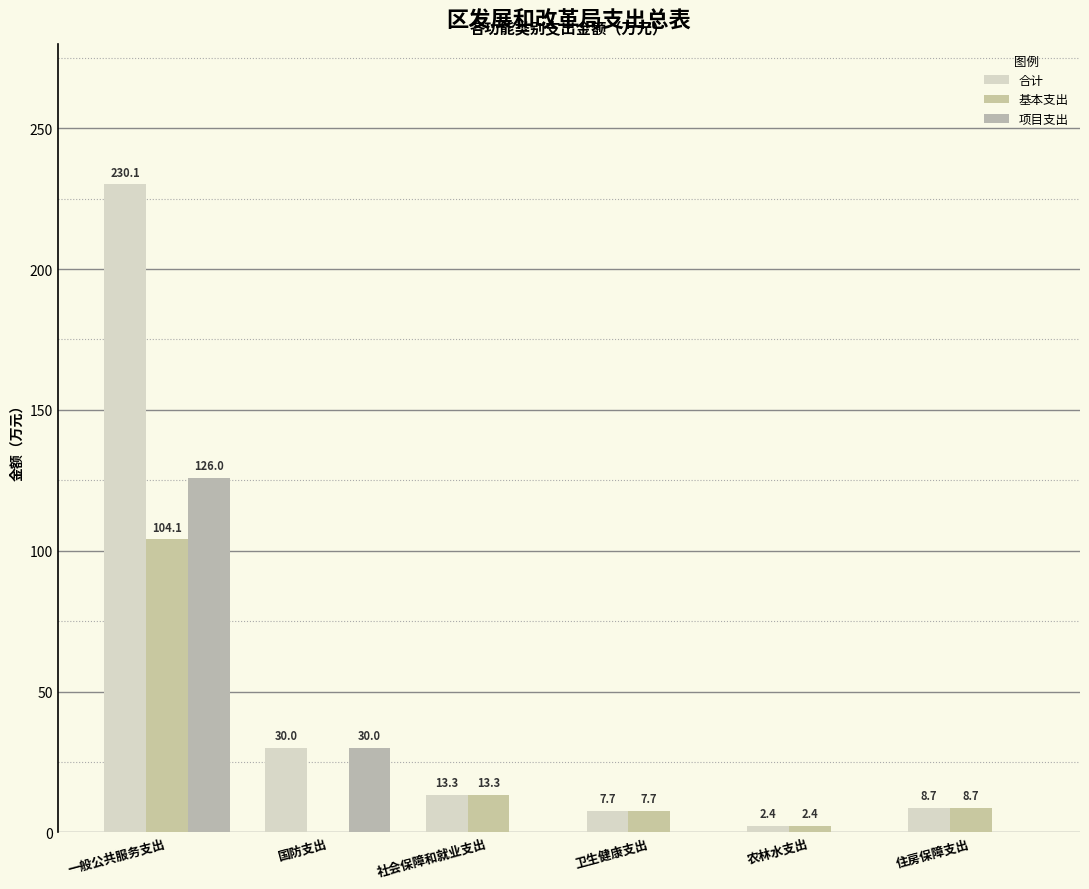

Rank the series at 农林水支出 from highest to lowest value.

合计, 基本支出, 项目支出